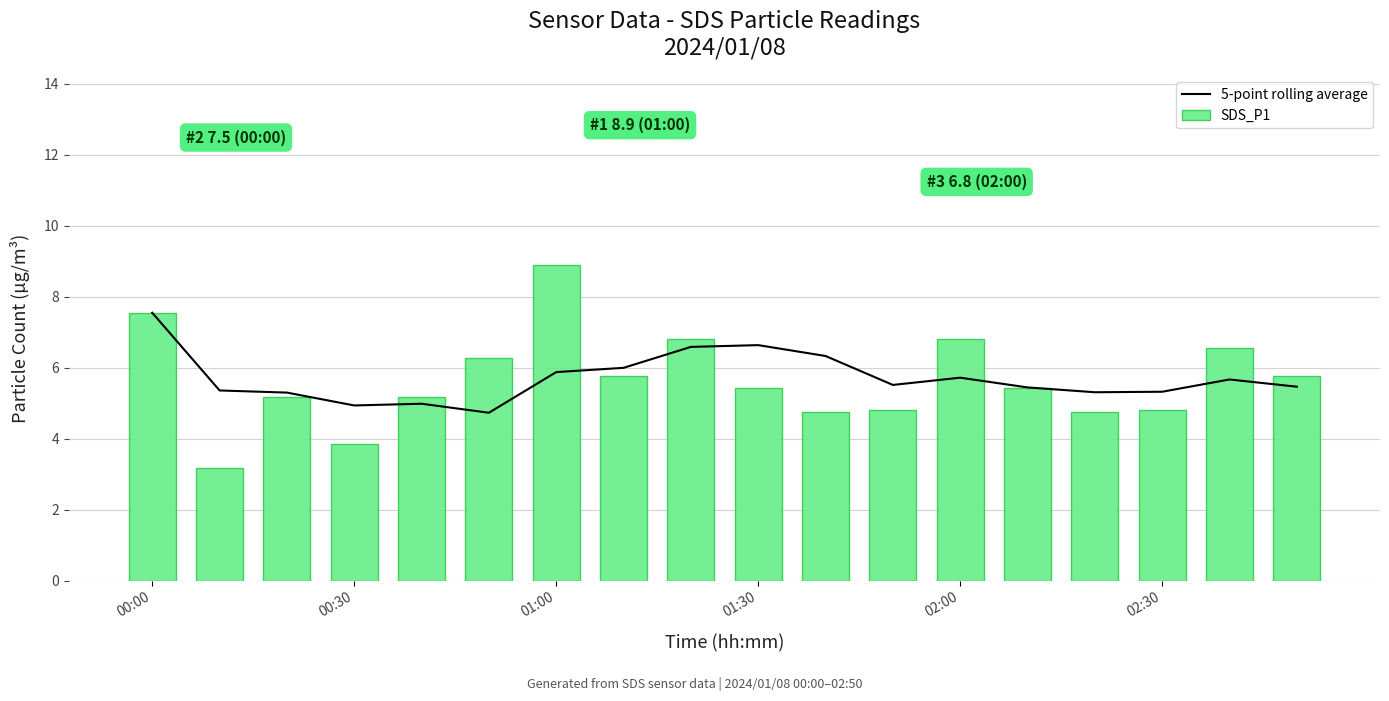

Reading left to right, list all the values displayed in this chart.

5-point rolling average: 7.5	5.4	5.3	4.9	5.0	4.7	5.9	6.0	6.6	6.6	6.3	5.5	5.7	5.4	5.3	5.3	5.7	5.5
SDS_P1: 7.5	3.2	5.2	3.9	5.2	6.3	8.9	5.8	6.8	5.4	4.8	4.8	6.8	5.4	4.8	4.8	6.5	5.8